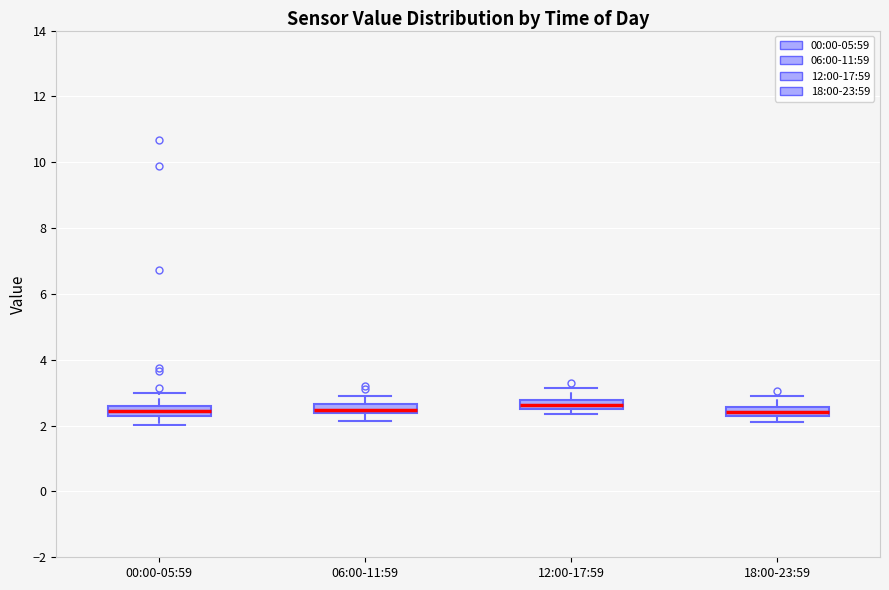

Where does the upper whisker of the box for 12:00-17:59 end on the y-axis? The values are not printed on the chart, so give them approximately, as read against the axis.

3.2